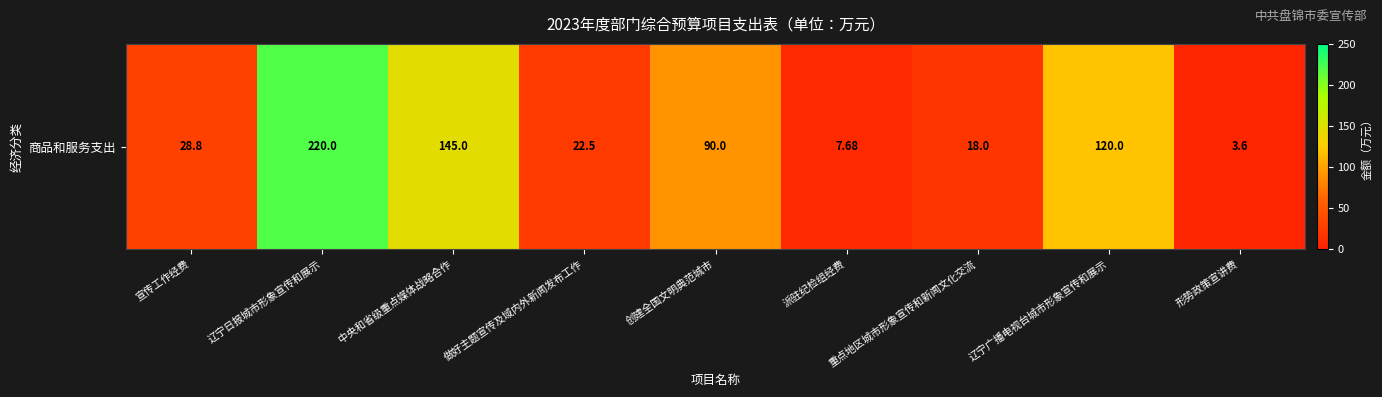

Where is the data nearest to the value 111?

辽宁广播电视台城市形象宣传和展示